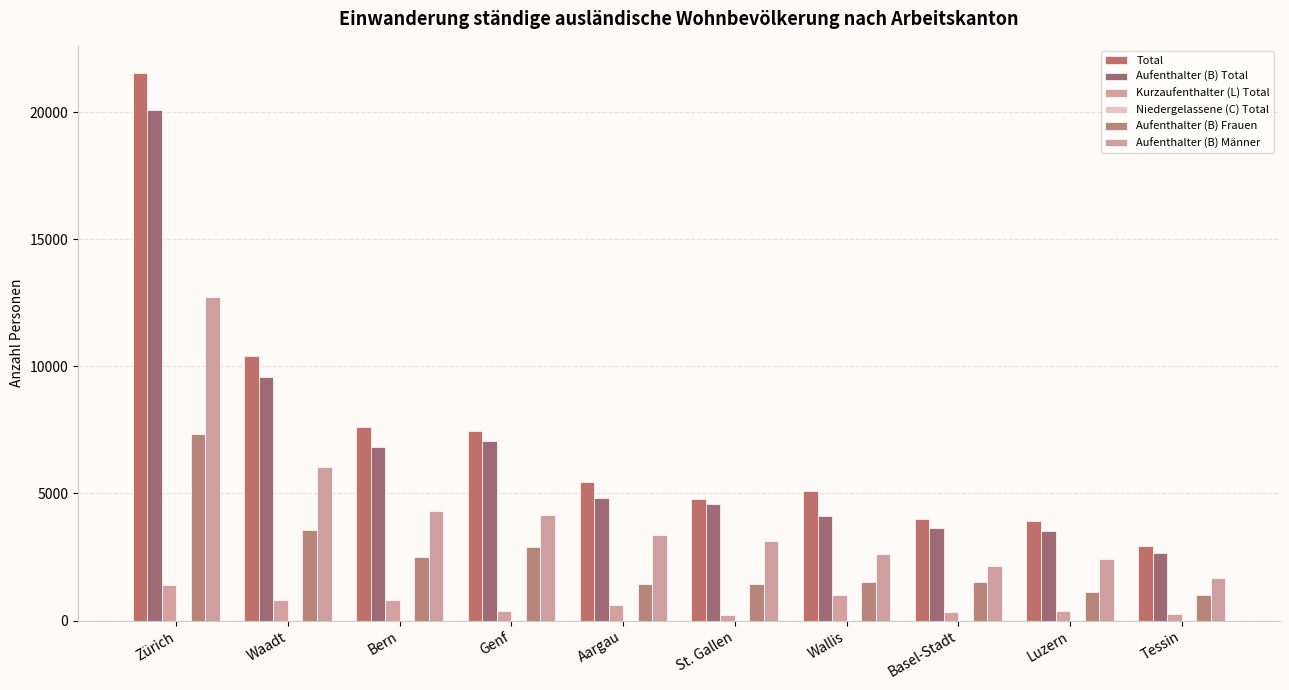

Count the number of categories in the chart.

10